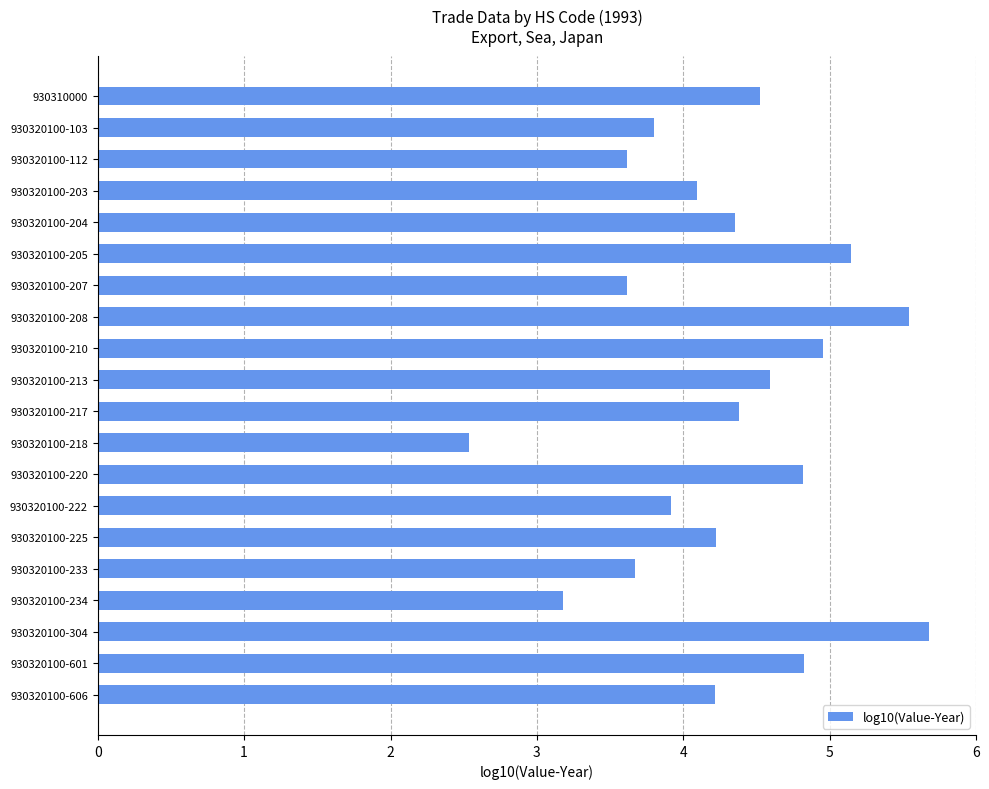

What is the maximum value shown in the chart?

5.7